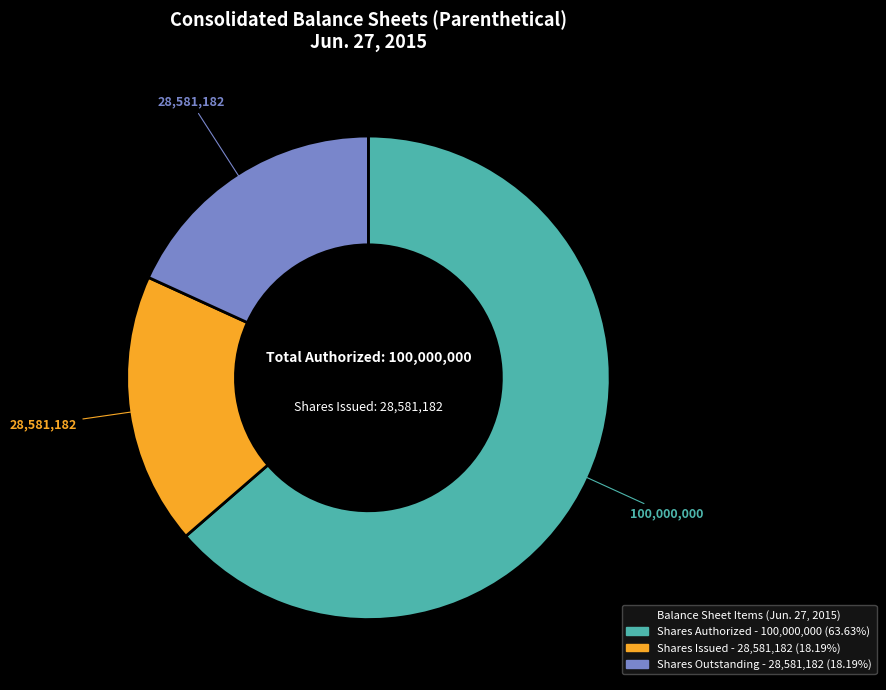

Does any single category account for the majority?

Yes